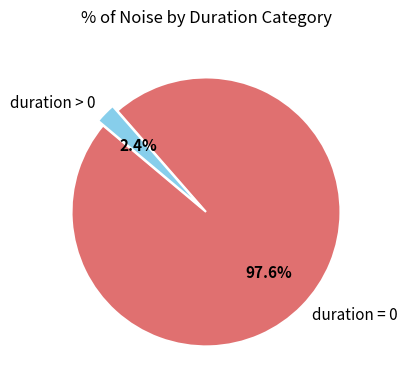

Which category accounts for the majority?

duration = 0